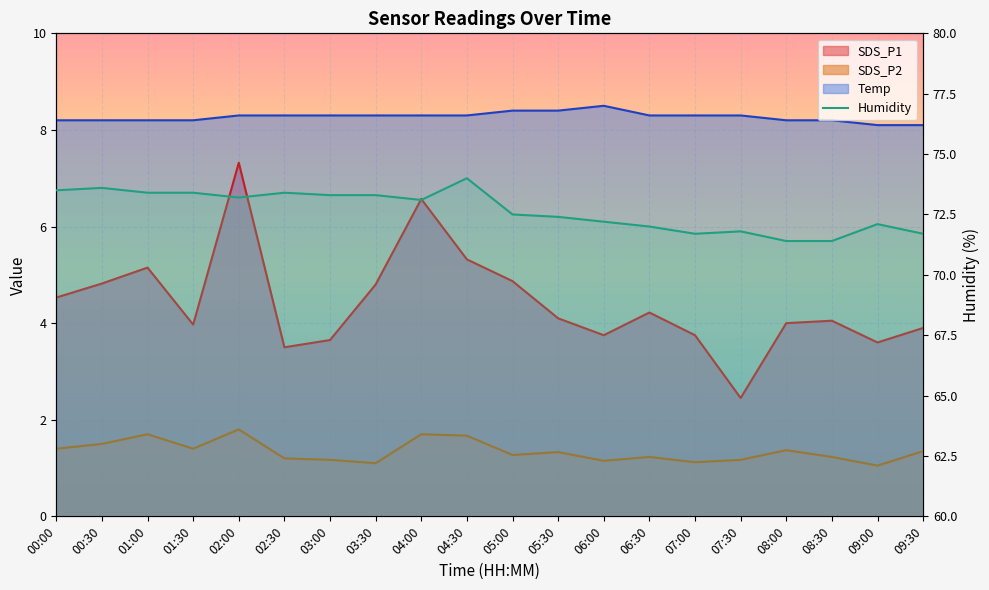

What is the difference between the highest and lowest values at 06:00?

71.0